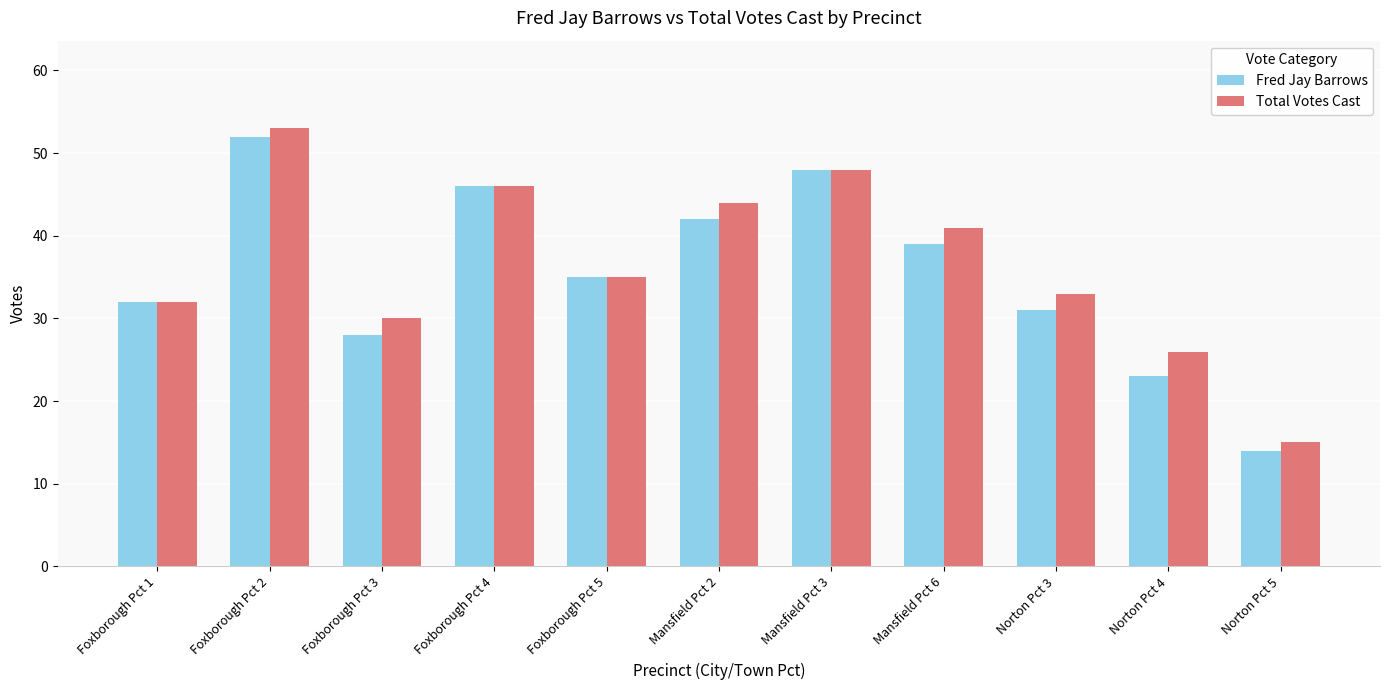

What is the label of the 9th bar from the left?

Norton Pct 3